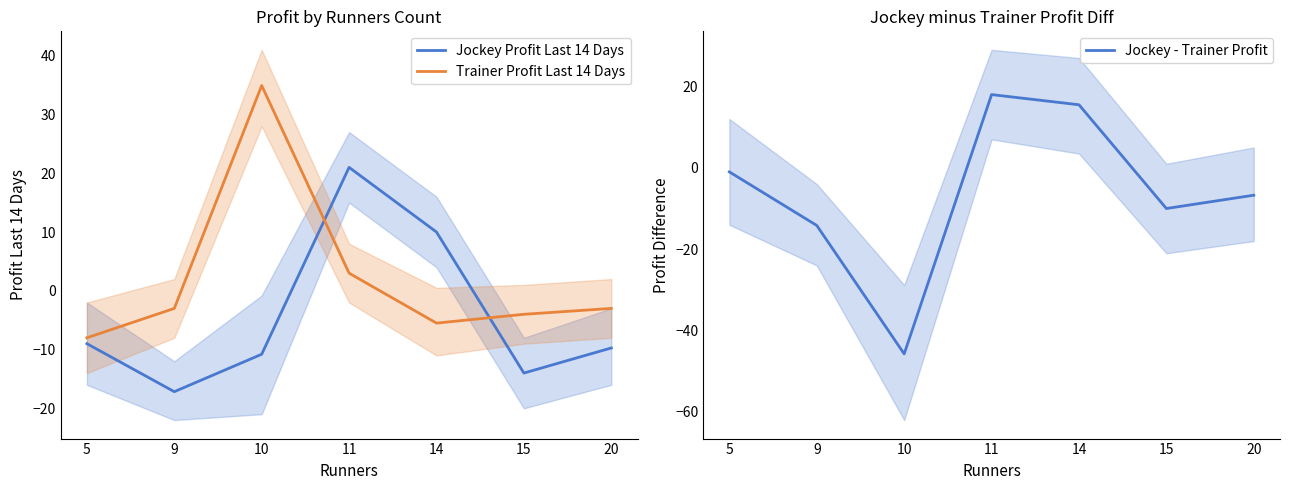

Between 11 and 15, which series saw the biggest shift?

Jockey Profit Last 14 Days